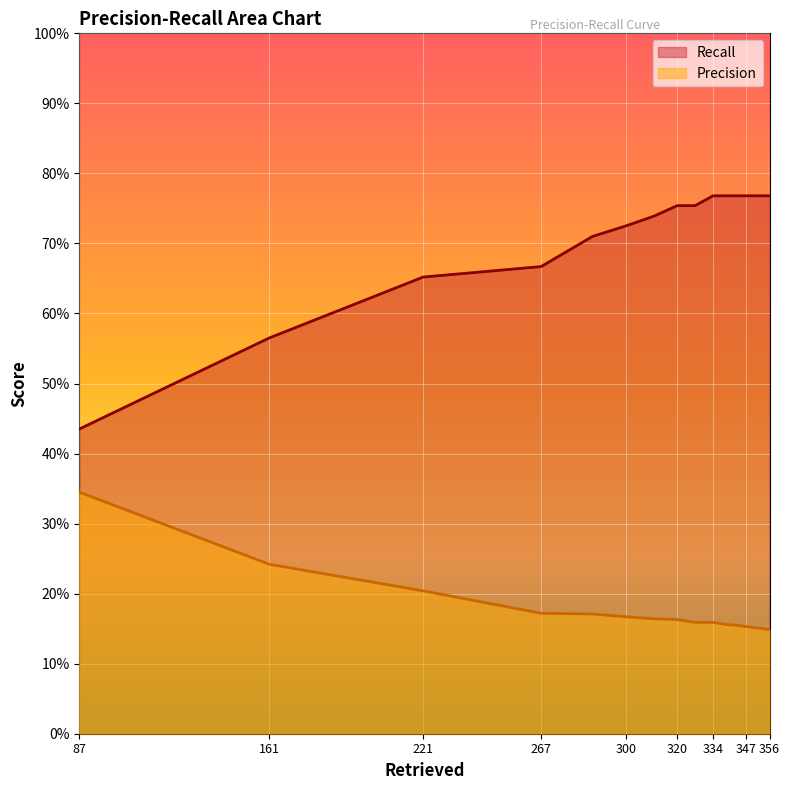

True or false: Precision and Recall cross at least once.

False